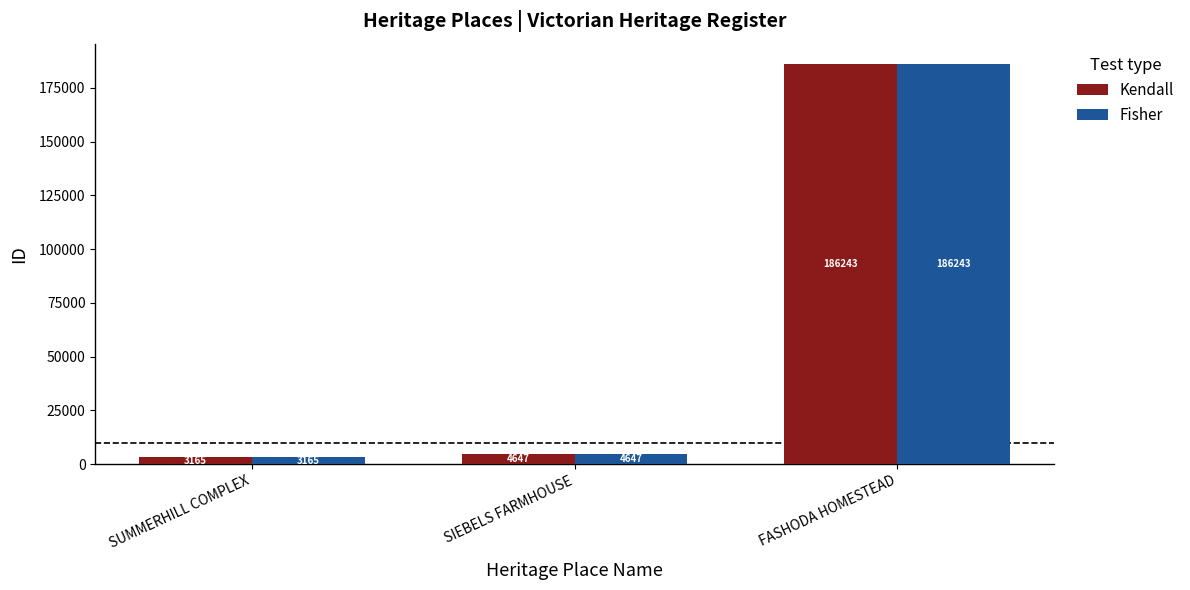

Is the value of Fisher at SUMMERHILL COMPLEX greater than the value of Kendall at FASHODA HOMESTEAD?

No